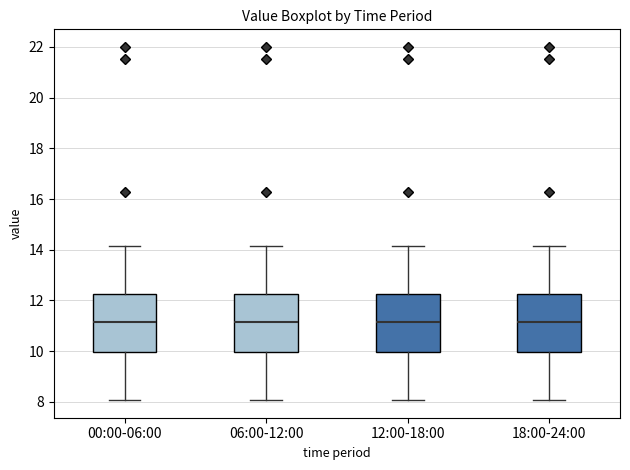

Where is the upper edge of the box for 12:00-18:00 on the y-axis? The values are not printed on the chart, so give them approximately, as read against the axis.

12.2